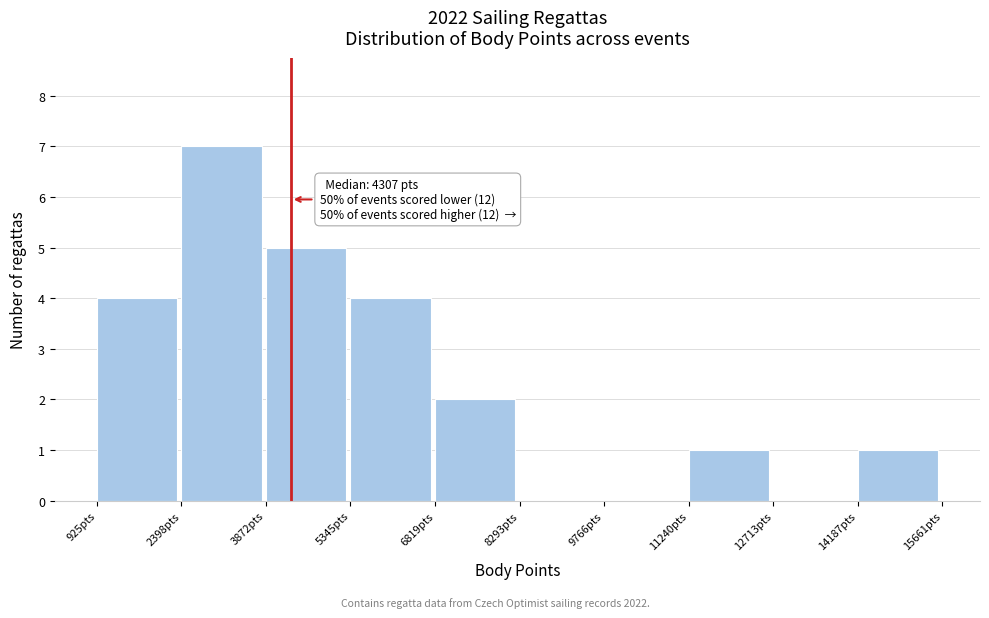

Over which range of the x-axis is the bar tallest?

2400 to 3800